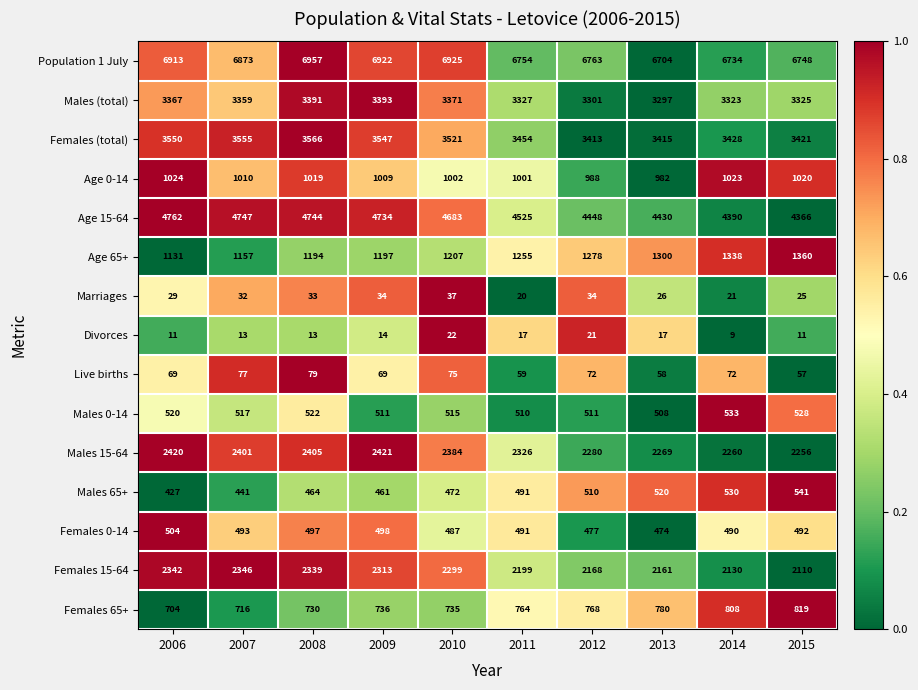

What is the sum of the Females (total) values at 2009 and 2014?

6975